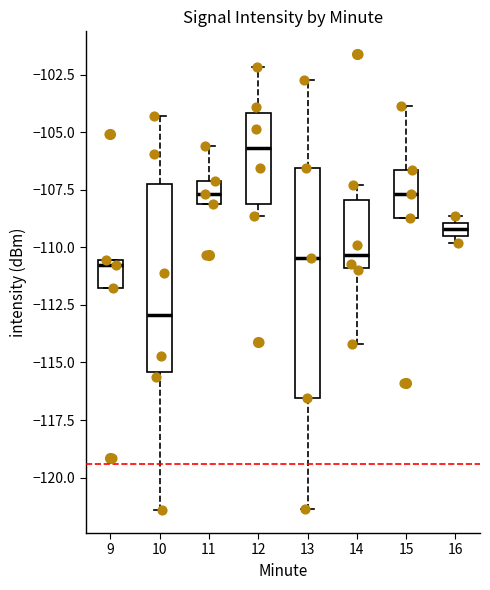

Comparing the boxes themselves (not the whiskers), which one is the tallest?

13